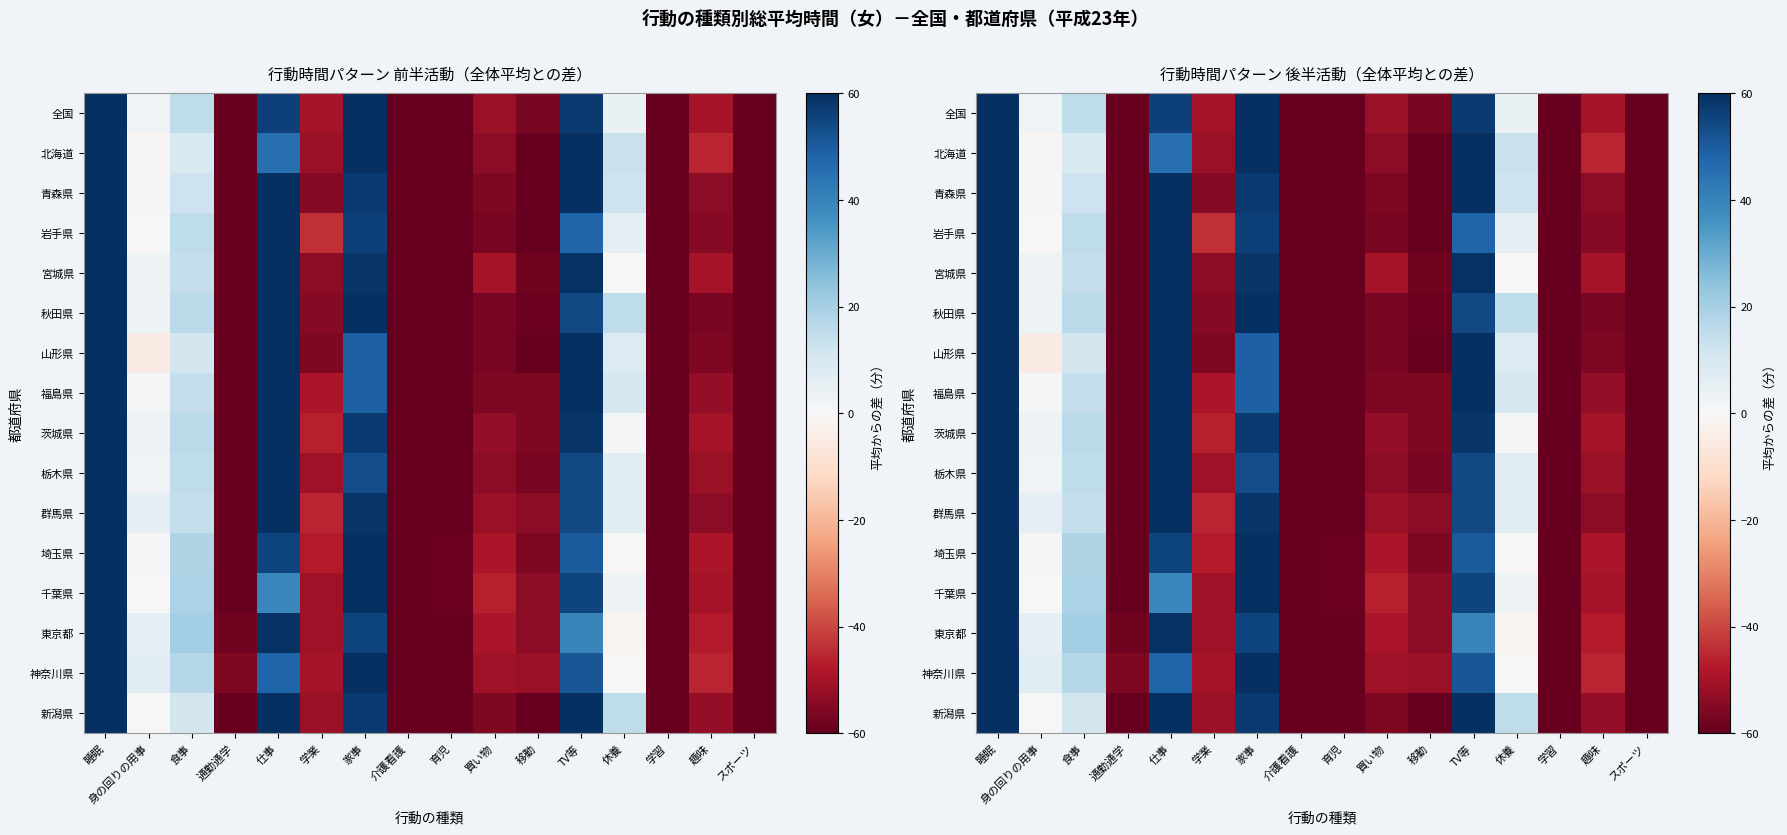

Which category has the highest value across all series?

睡眠